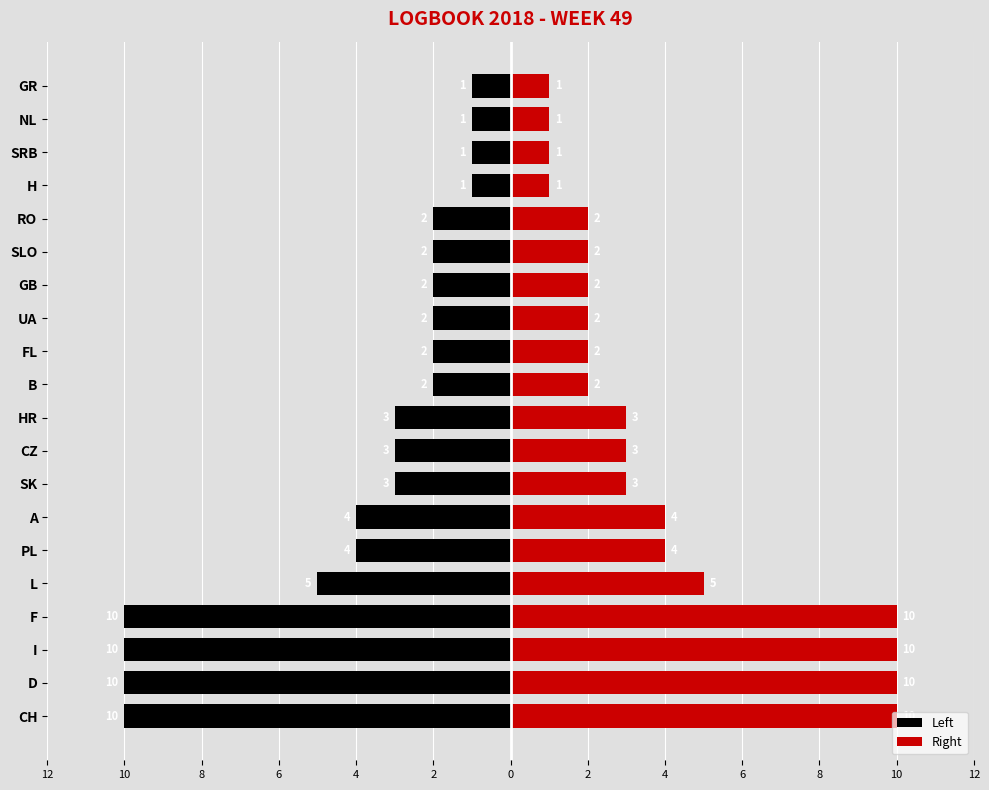

How many bars are there in each group?

2